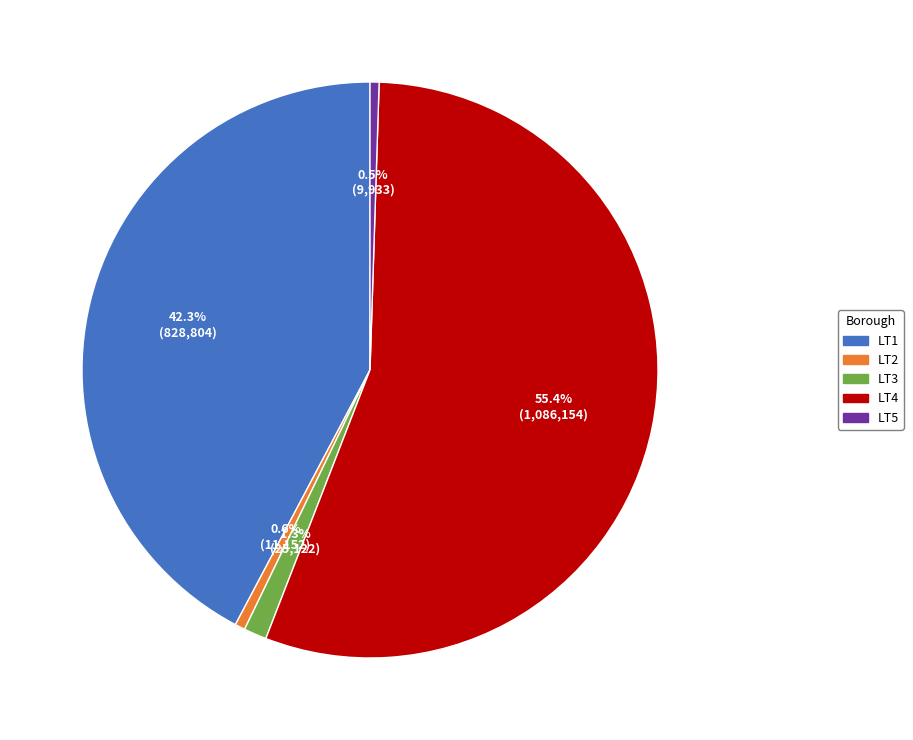

Which has a higher value, LT4 or LT5?

LT4